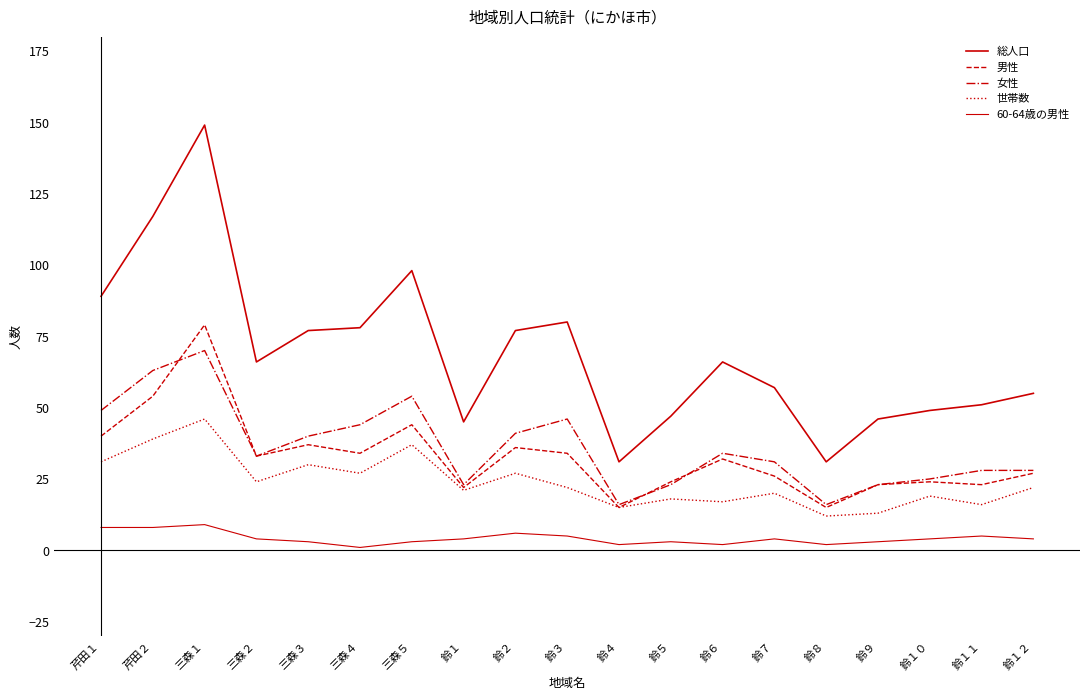

Does the chart have visible grid lines?

No